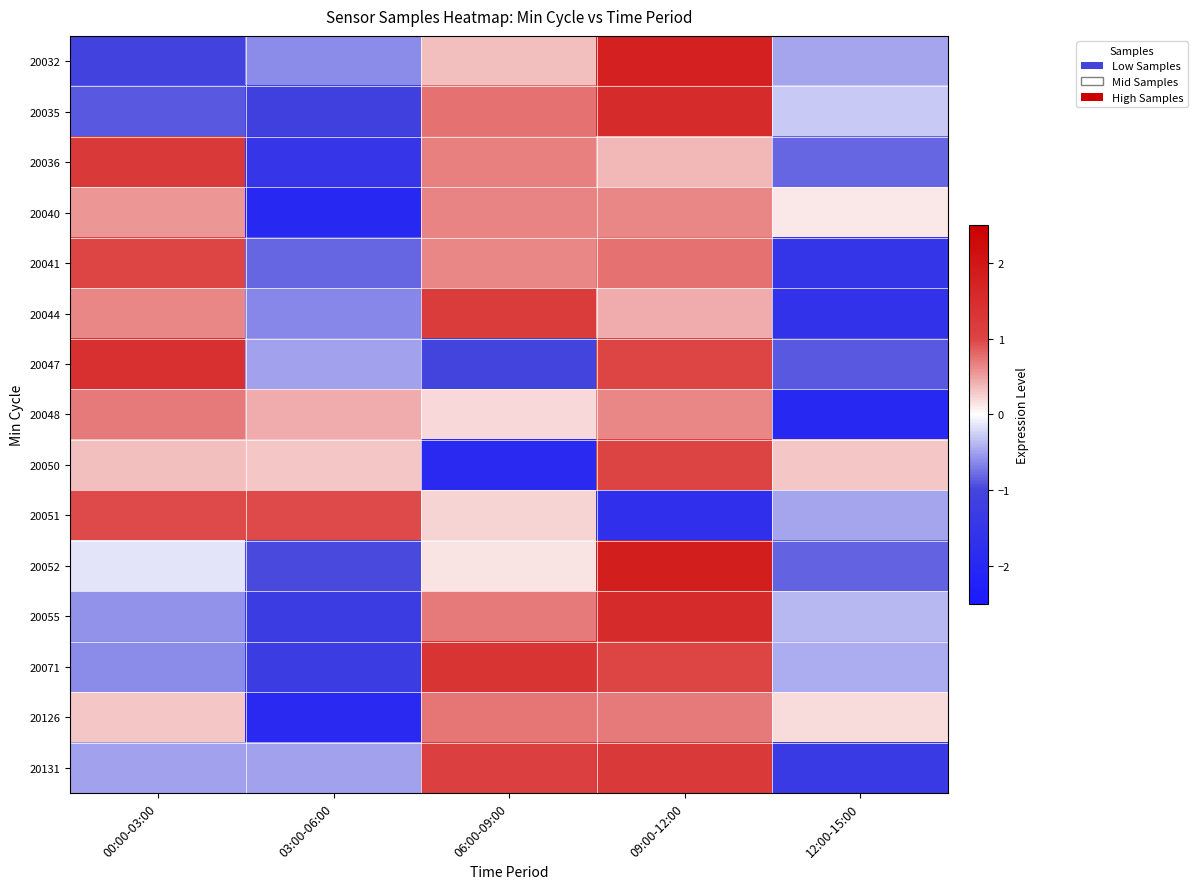

What is the greatest value displayed?

1.8